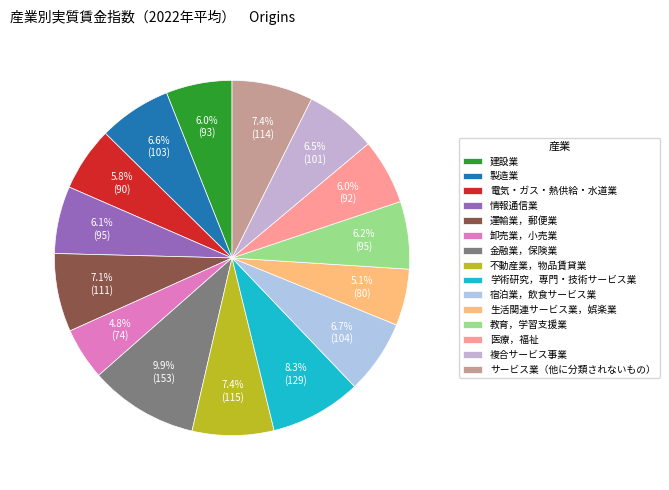

True or false: 電気・ガス・熱供給・水道業 accounts for 18% of the total.

False